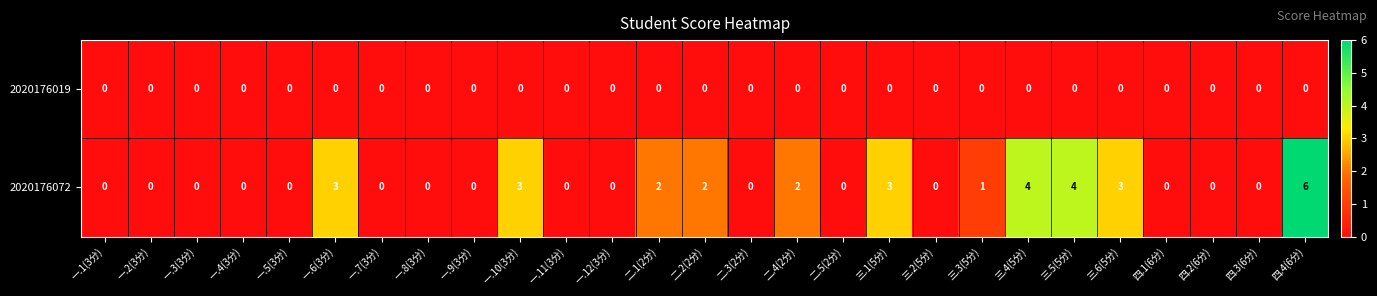

Which series has the largest total across all categories?

2020176072